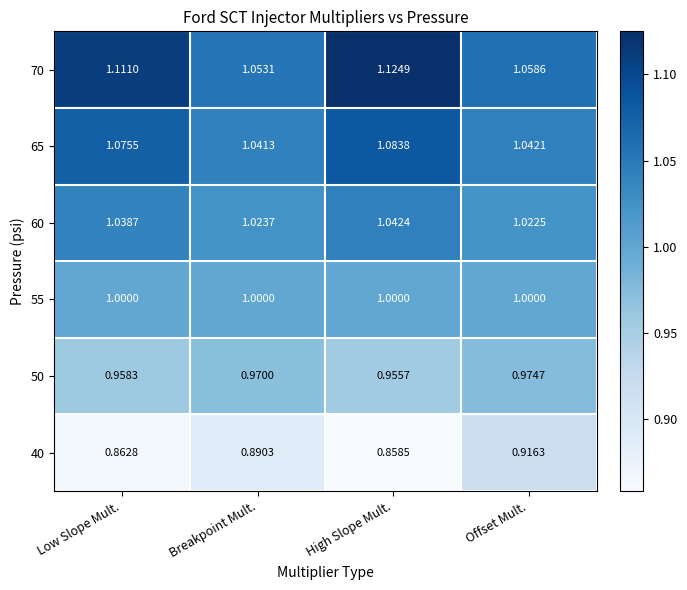

Where is 50 nearest to the value 0?

High Slope Mult.